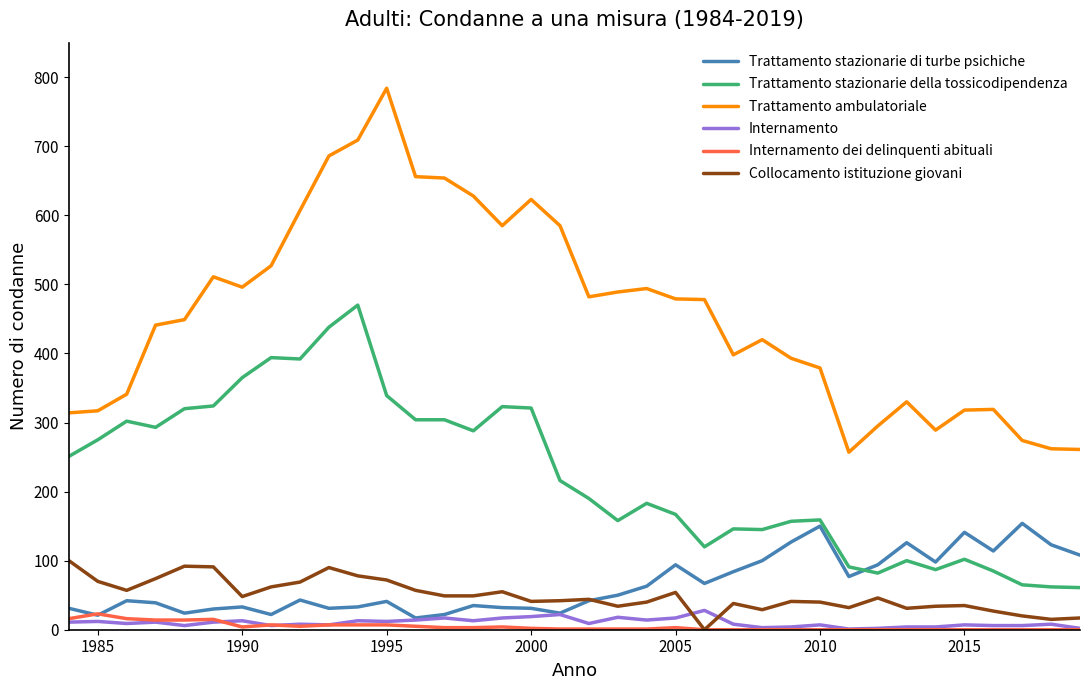

What is the minimum value for Trattamento stazionarie di turbe psichiche?

17